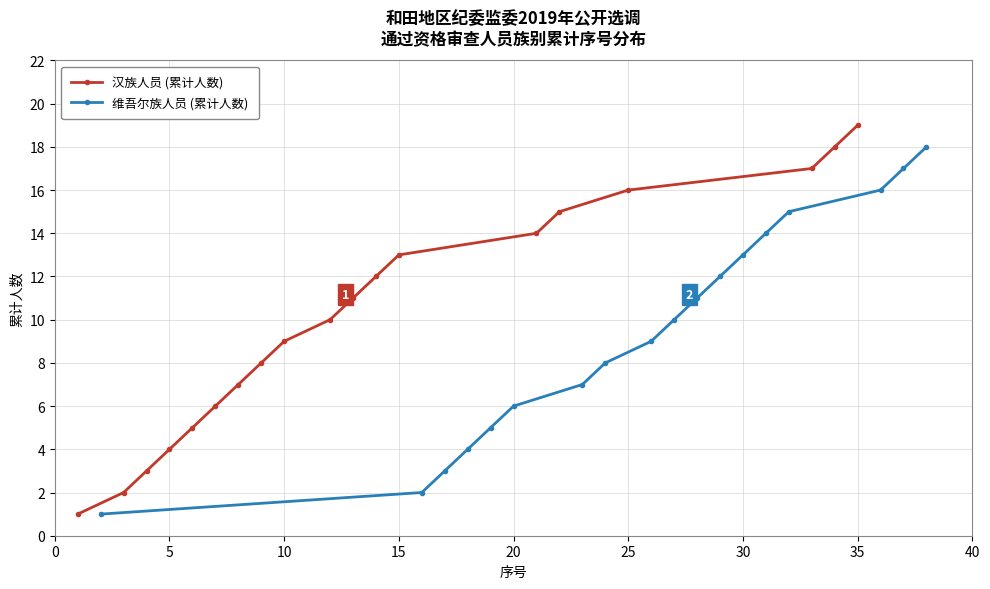

The 汉族人员 (累计人数) series shows 4 at 15. True or false?

False